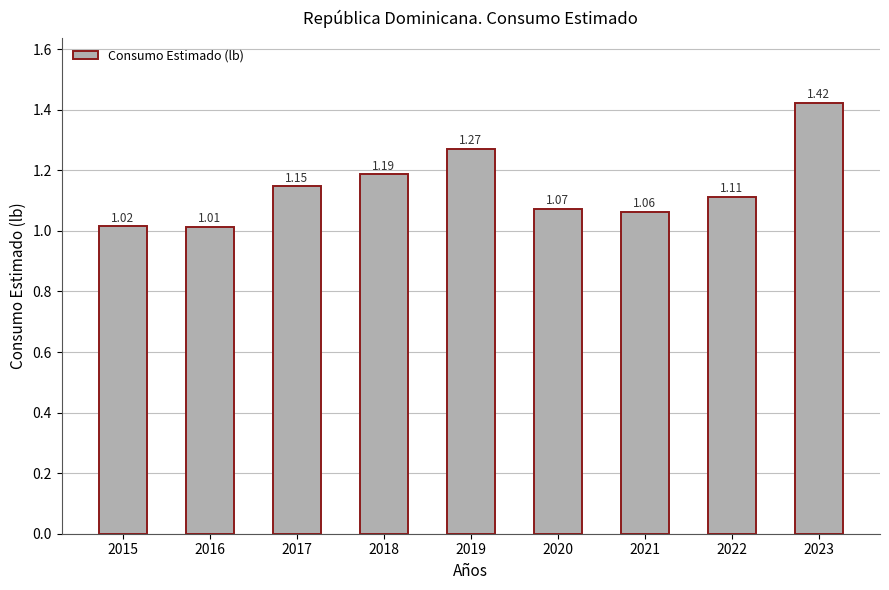

Between 2016 and 2022, which is larger?

2022